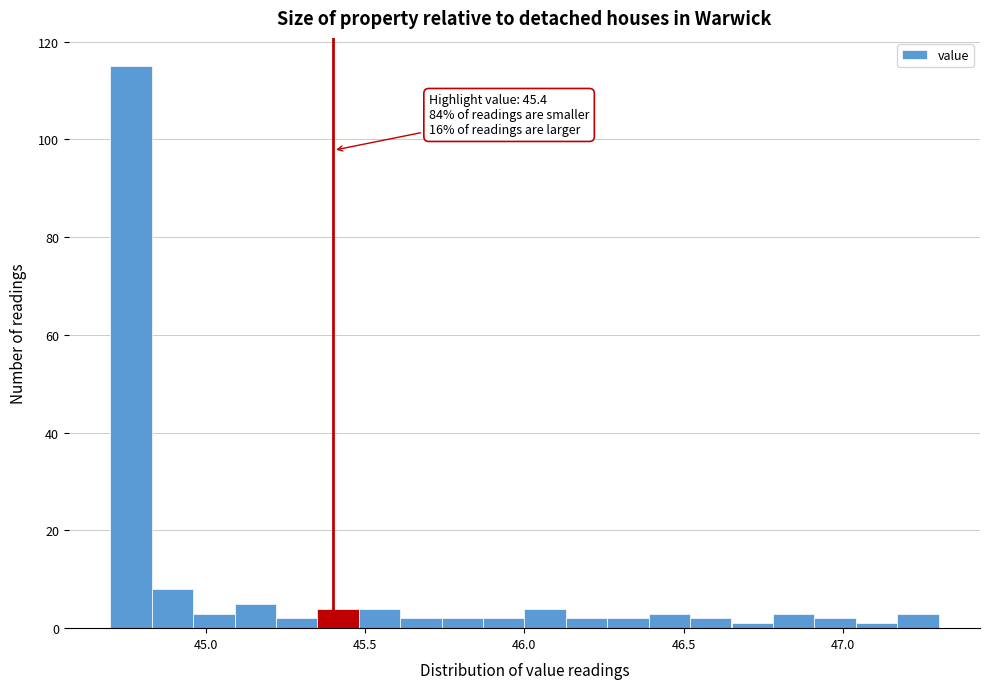

Around what value on the x-axis is the tallest bar? Give the approximate position of its centre, as read against the axis.

44.75